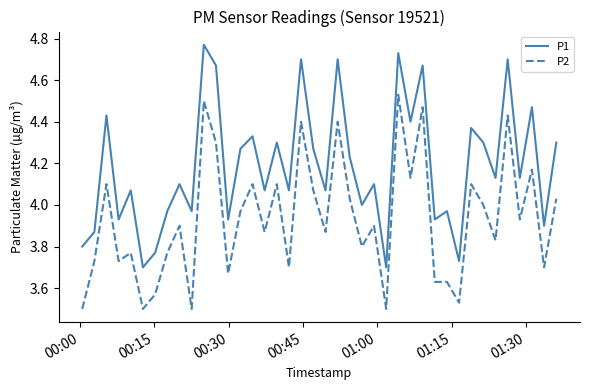

What are all the series names shown in the legend?

P1, P2